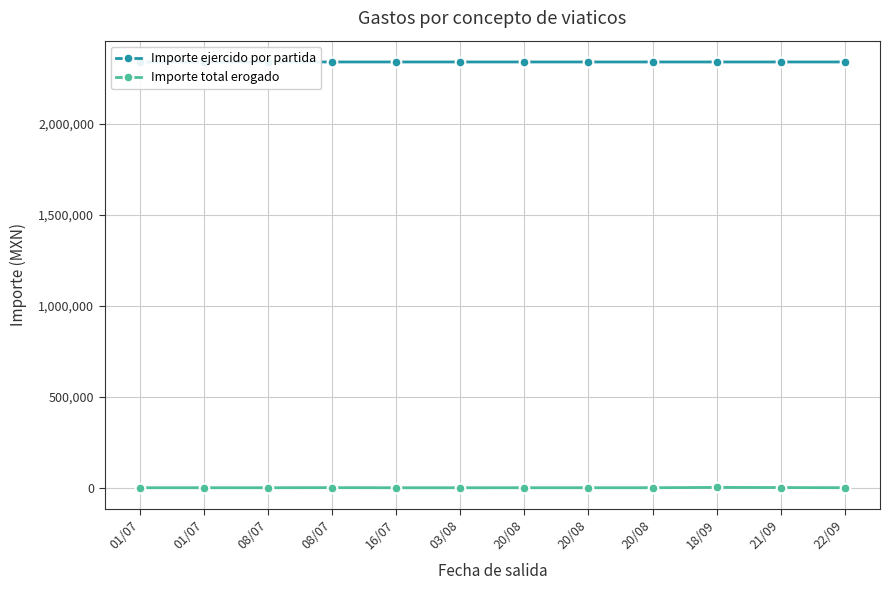

Reading left to right, transcribe all the data shown in this chart.

Importe ejercido por partida: 01/07=2339112.0	01/07=2339111.0	08/07=2339110.0	08/07=2339109.0	16/07=2339108.0	03/08=2339107.0	20/08=2339098.0	20/08=2339097.0	20/08=2339096.0	18/09=2339080.0	21/09=2339079.0	22/09=2339078.0
Importe total erogado: 01/07=695.0	01/07=695.0	08/07=608.0	08/07=1129.0	16/07=521.0	03/08=521.0	20/08=695.0	20/08=695.0	20/08=695.0	18/09=2346.0	21/09=1589.8	22/09=695.0